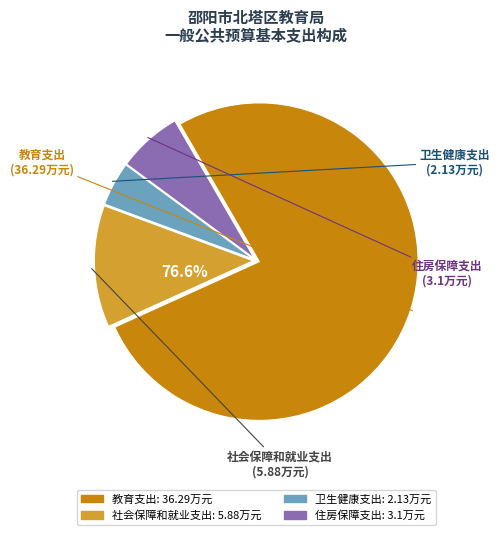

What is the change in value from 教育支出 to 社会保障和就业支出?

-30.4